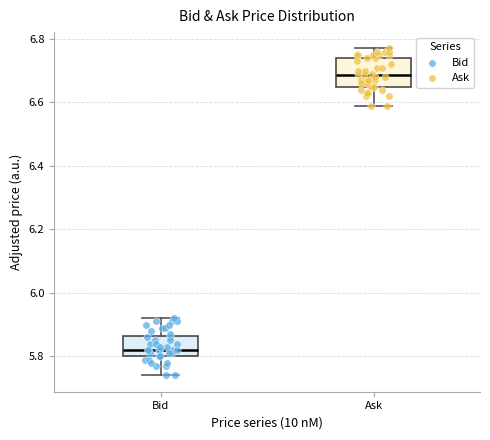

Reading left to right, transcribe this box plot: for each box, give where its median line is, the range the box spans, and where its two whiskers end, as read against the y-axis. The values are not printed on the chart, so give them approximately, as read against the axis.

Bid: median 5.82, box 5.80 to 5.86, whiskers 5.74 to 5.92
Ask: median 6.68, box 6.66 to 6.74, whiskers 6.60 to 6.78